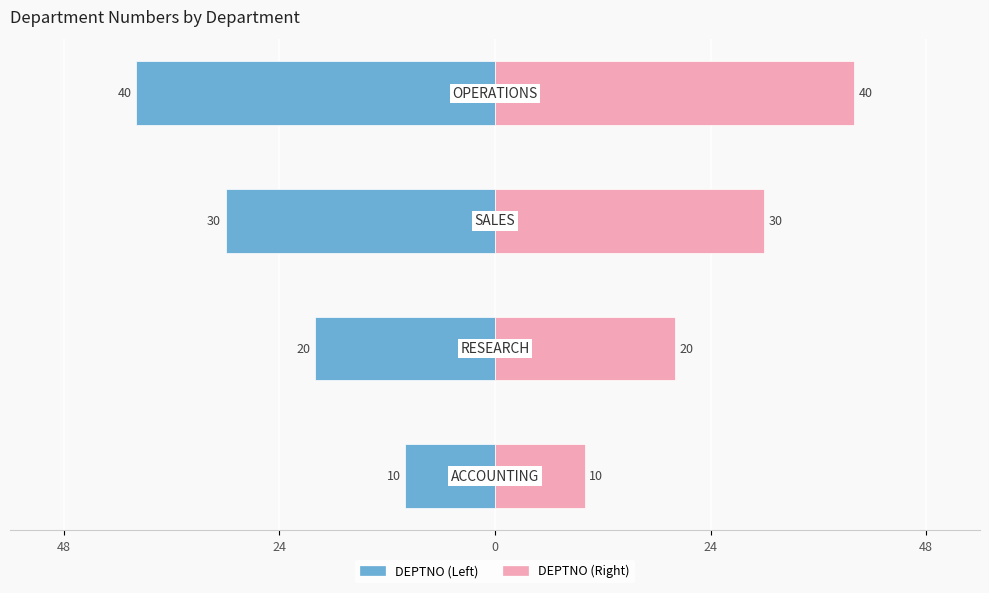

Reading left to right, what are all the values shown in this chart?

DEPTNO (Left): 48=-10	24=-20	0=-30	24=-40
DEPTNO (Right): 48=10	24=20	0=30	24=40